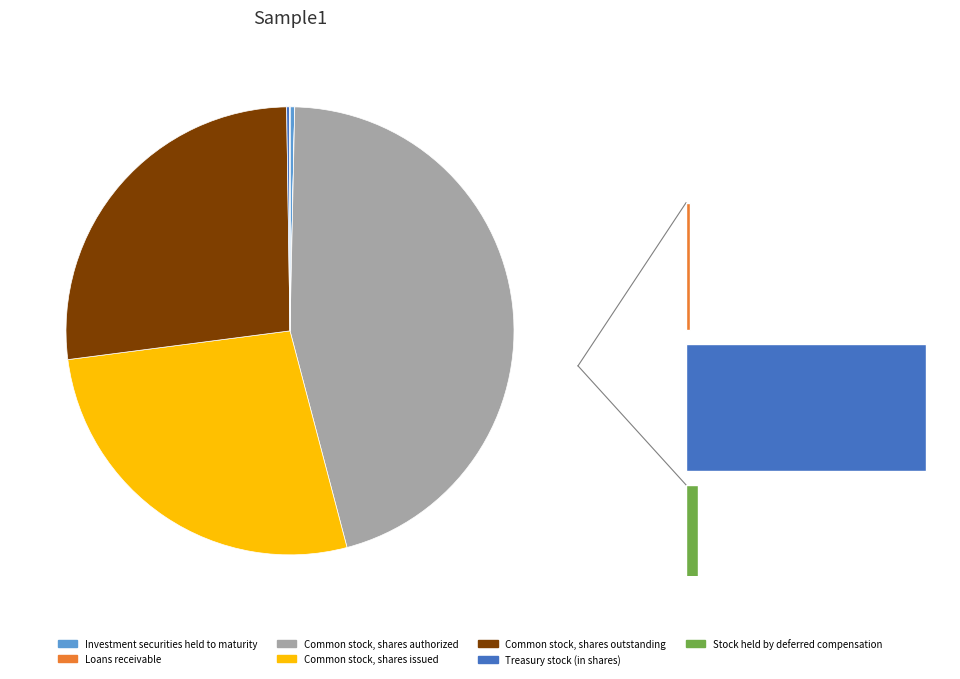

Rank the categories by value from highest to lowest.

Common stock, shares authorized, Common stock, shares issued, Common stock, shares outstanding, Investment securities held to maturity, Treasury stock (in shares), Stock held by deferred compensation, Loans receivable